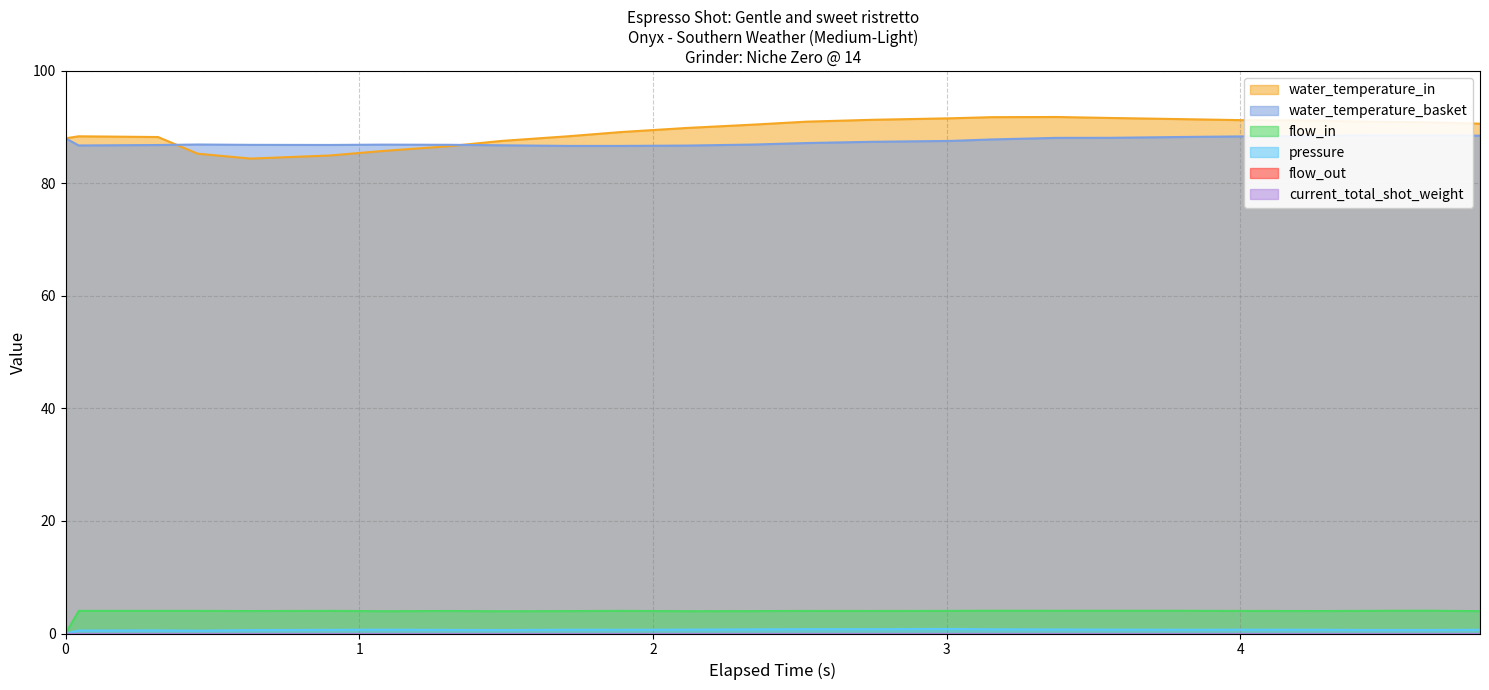

In water_temperature_basket, how many points are lower than both neighbors (excluding endpoints)?

2